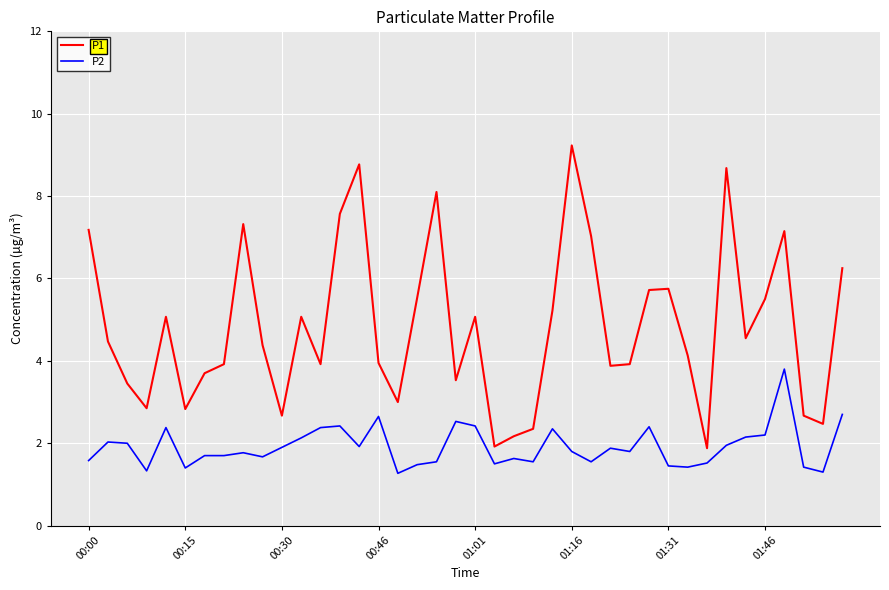

Which series has the largest range (max minus min)?

P1